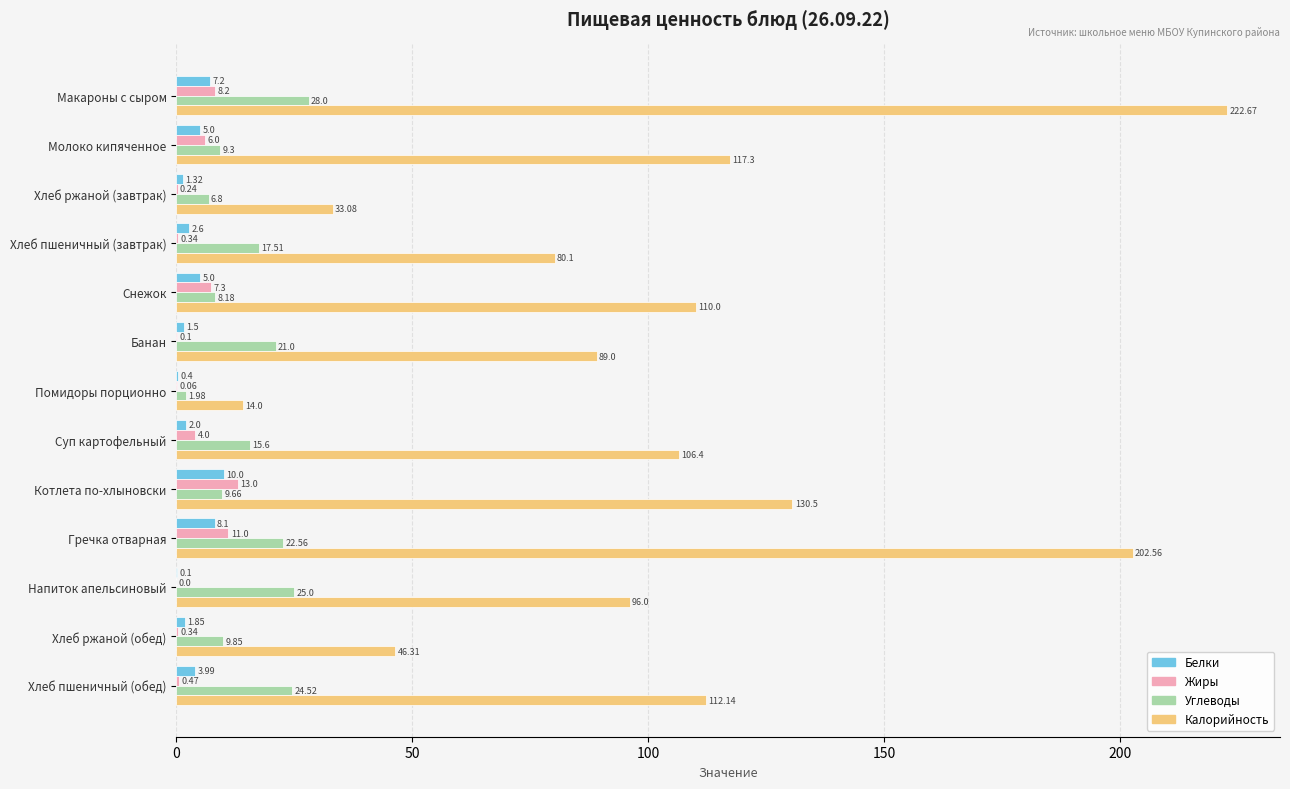

Which series has the largest total across all categories?

Калорийность